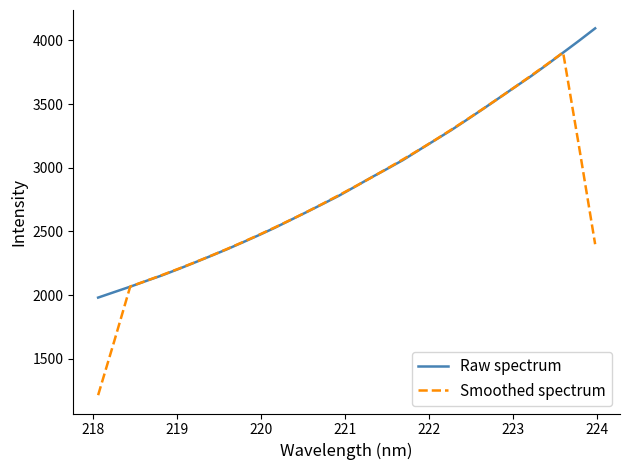

What is the smallest value displayed?

1213.9